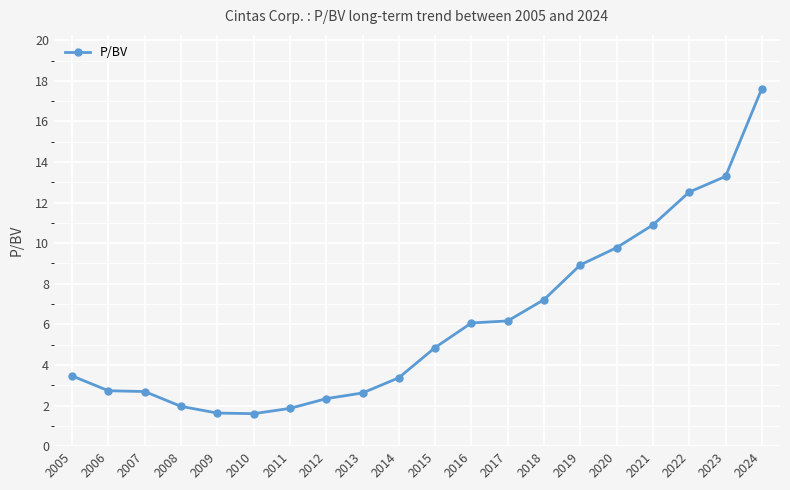

At which category does the chart reach its peak across all series?

2024